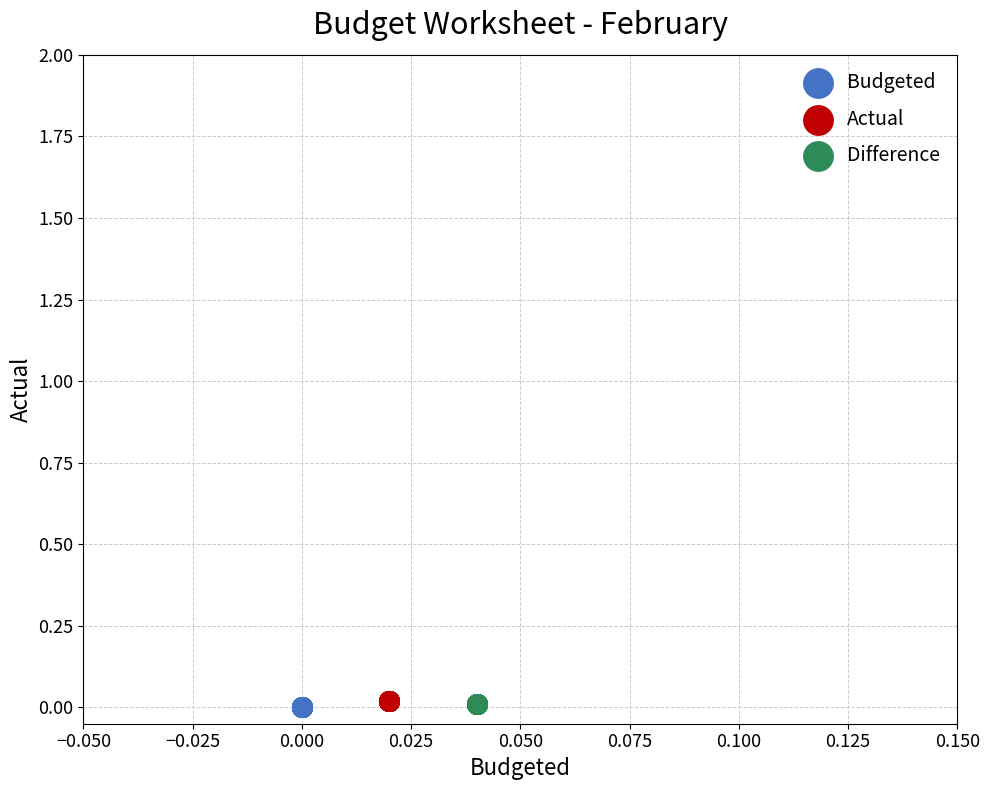

What are all the series names shown in the legend?

Budgeted, Actual, Difference